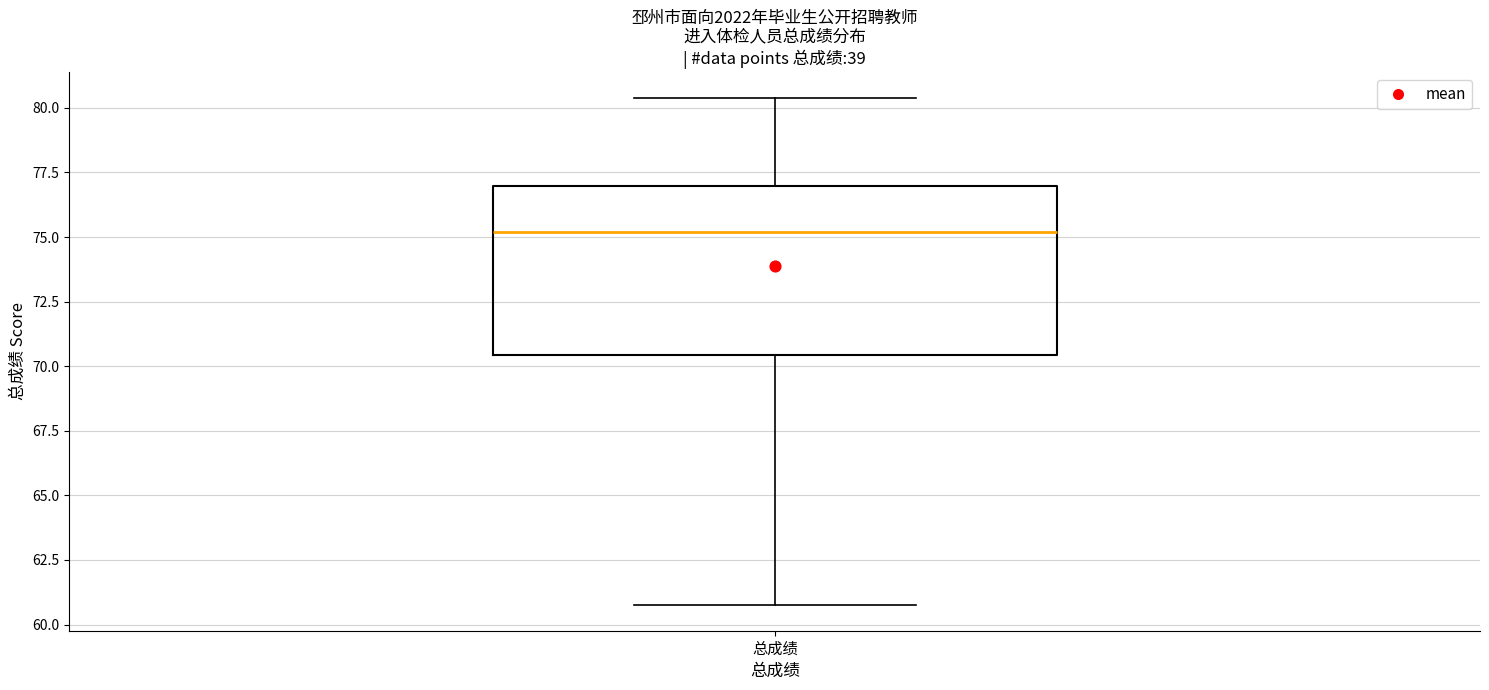

Transcribe this box plot: give where the median line is, the range the box spans, and where the two whiskers end, as read against the y-axis. The values are not printed on the chart, so give them approximately, as read against the axis.

median 75.0, box 70.5 to 77.0, whiskers 60.5 to 80.5